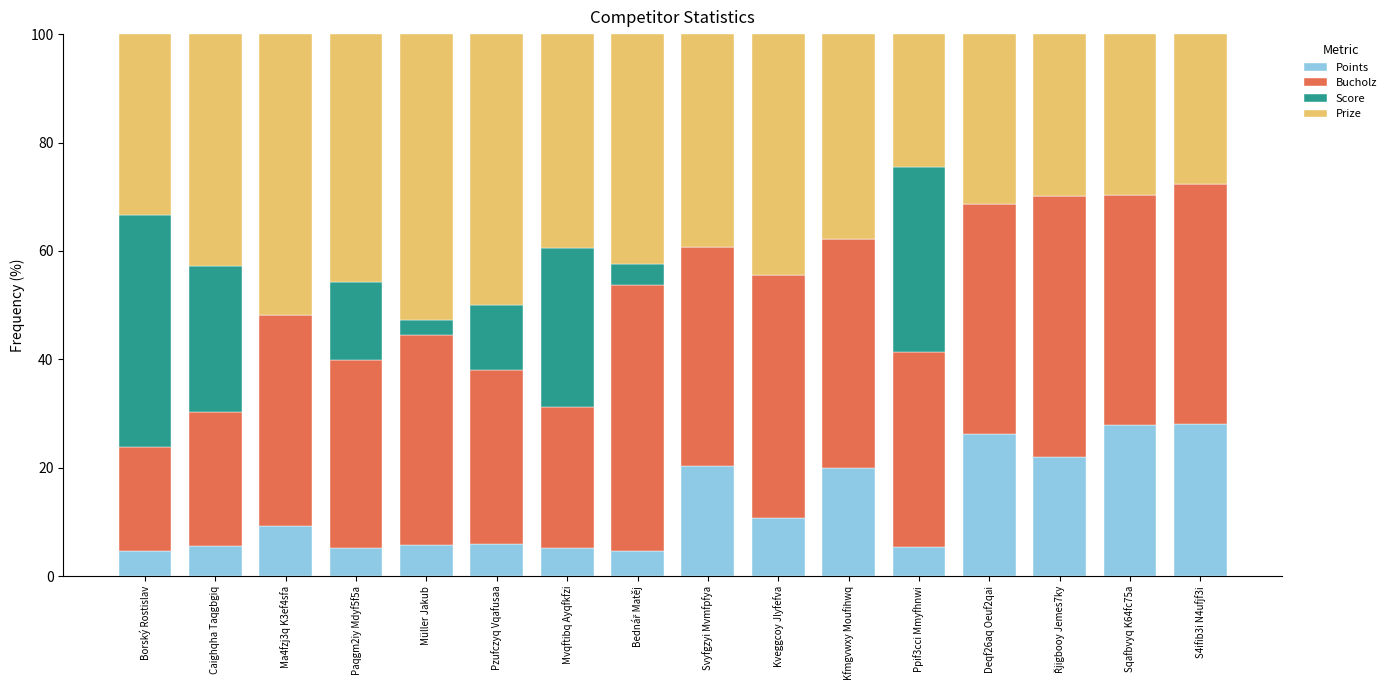

What is the total value across all series at Caighqha Taqgbgiq?

100.0